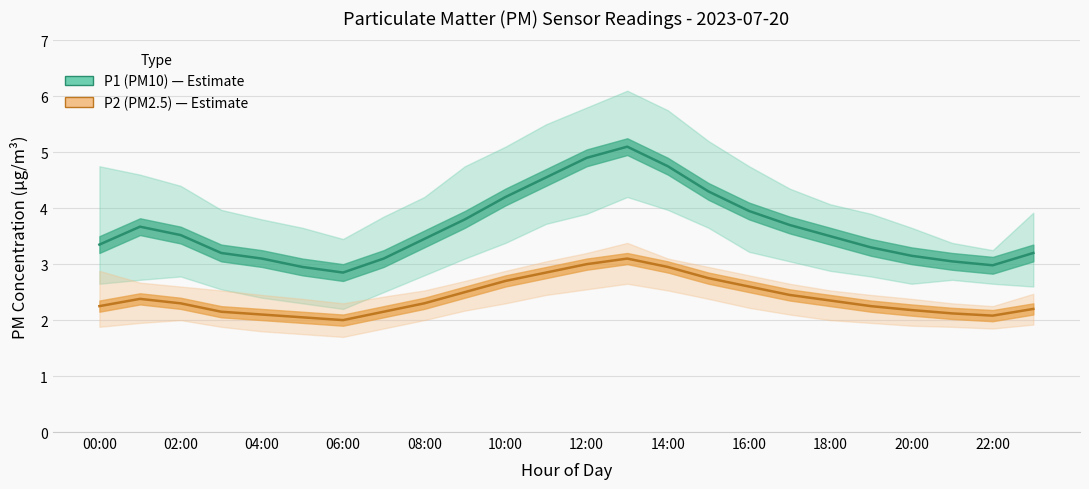

The value of P2 (PM2.5) at 06:00 is 3.2. True or false?

False